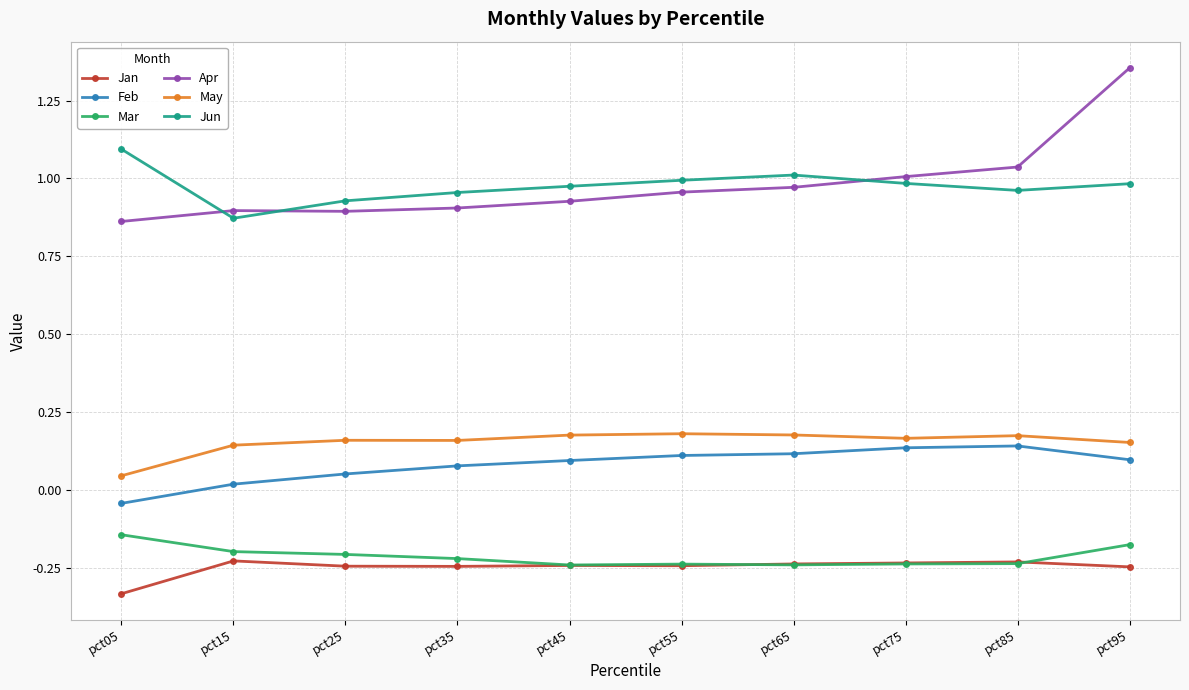

What is the spread (max minus min) of values at pct15?

1.1